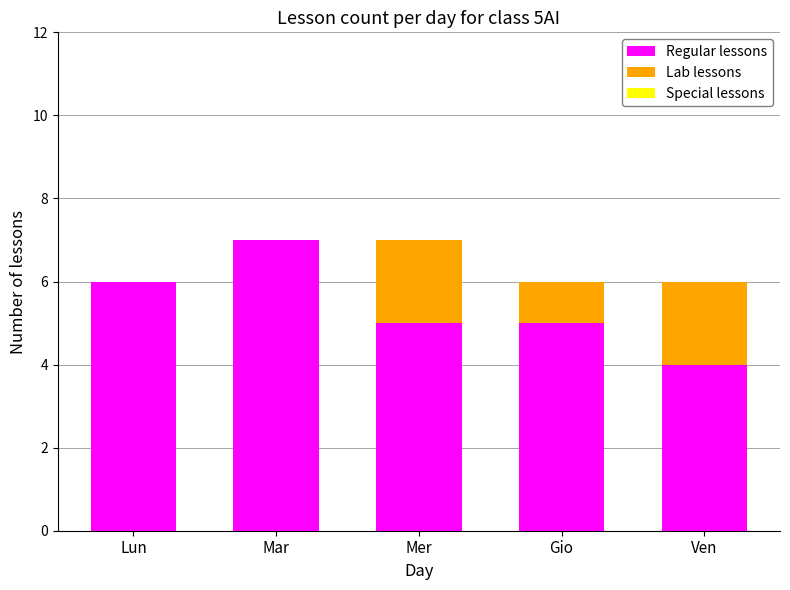

What is the total value across all series at Lun?

6